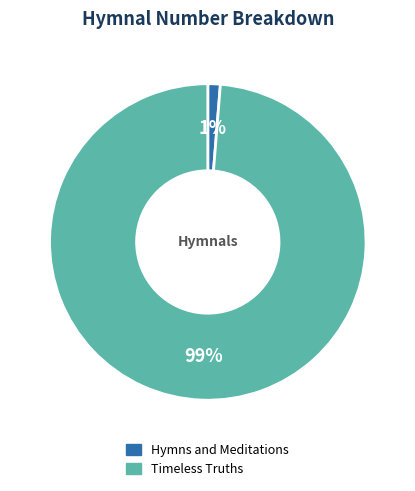

Which category has the smallest portion of the pie?

Hymns and Meditations